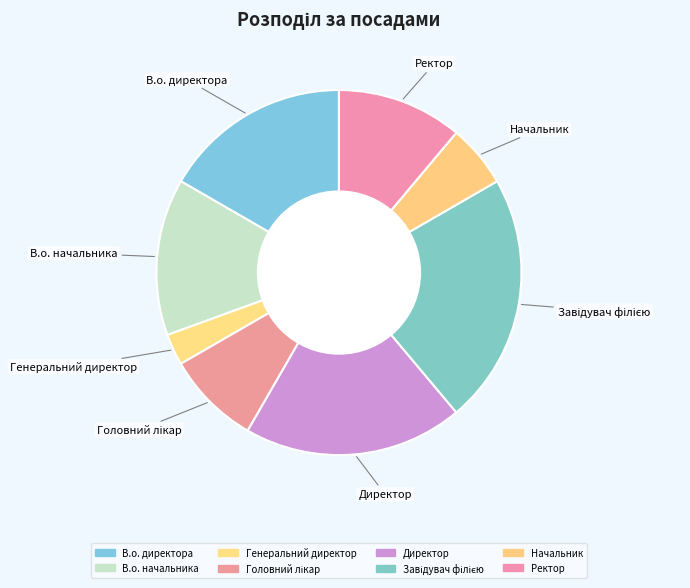

How many segments does this pie chart have?

8